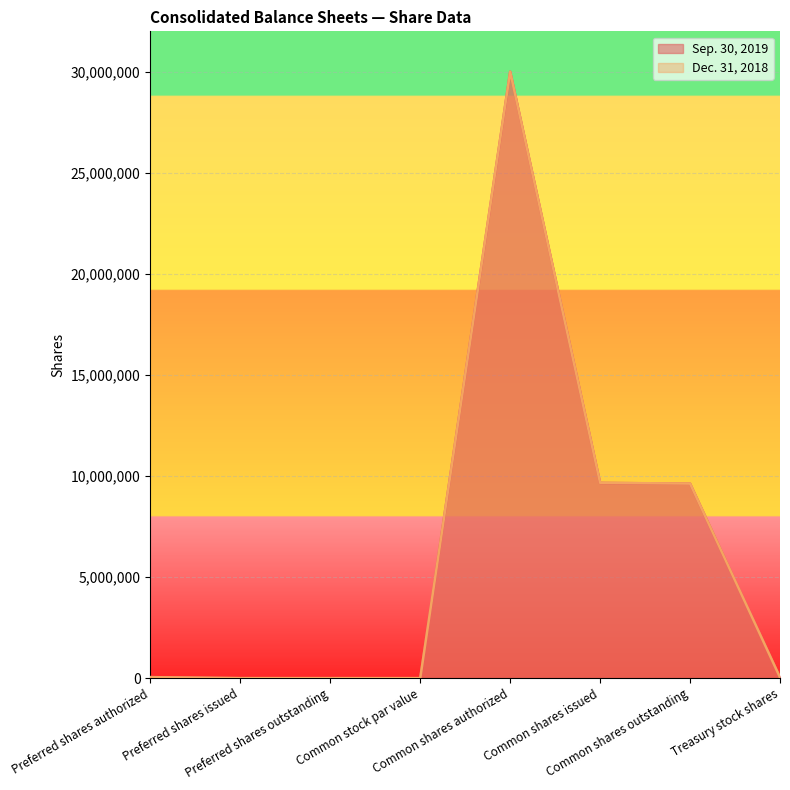

Rank the series at Common shares outstanding from highest to lowest value.

Dec. 31, 2018, Sep. 30, 2019